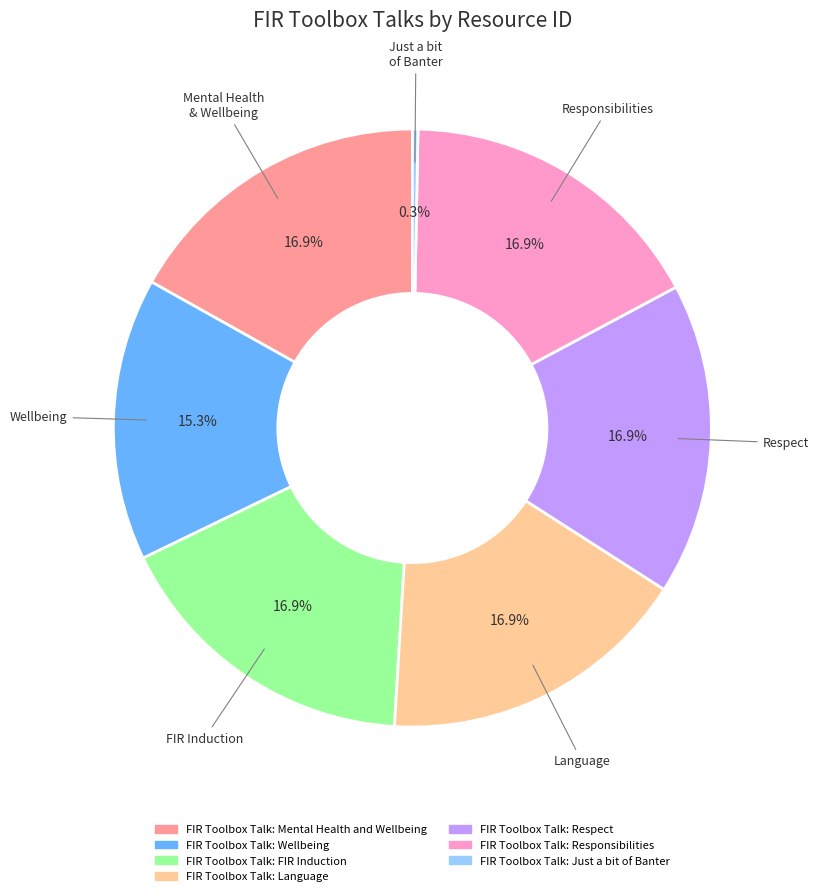

Is there a majority slice in this chart?

No